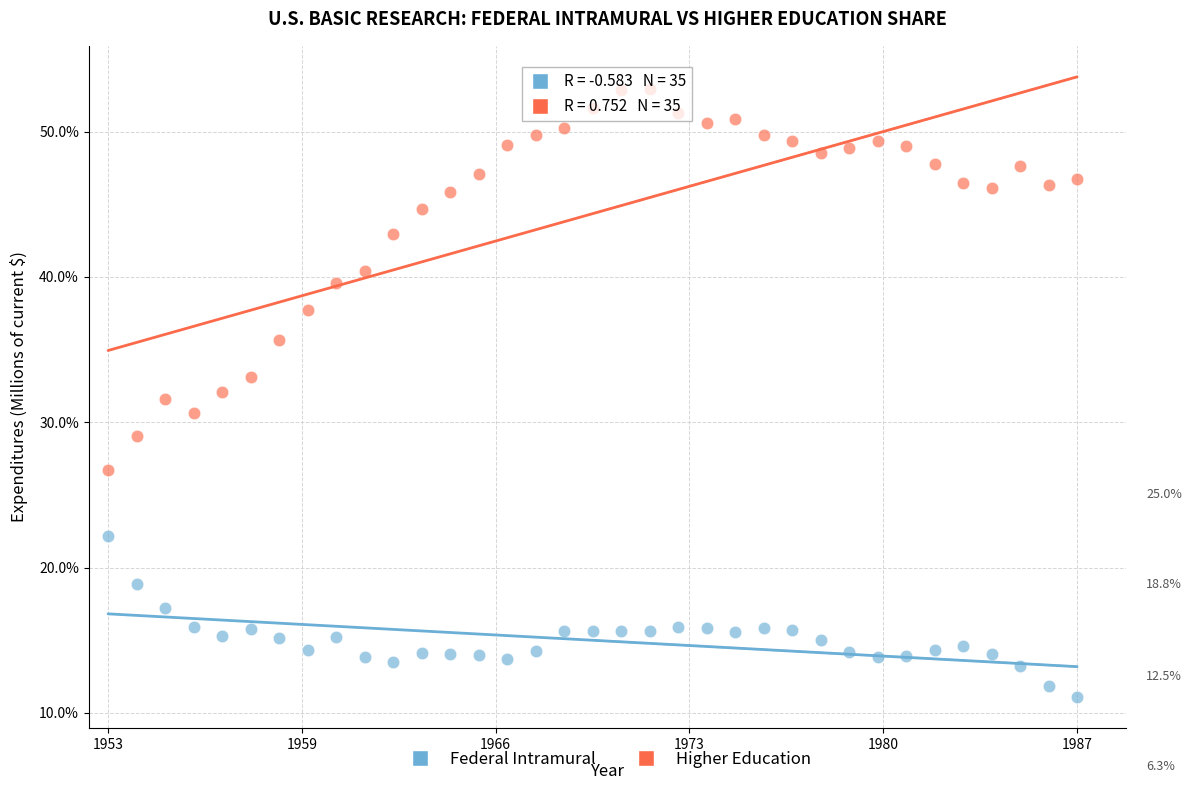

Which series contains the lowest Y value?

Federal Intramural